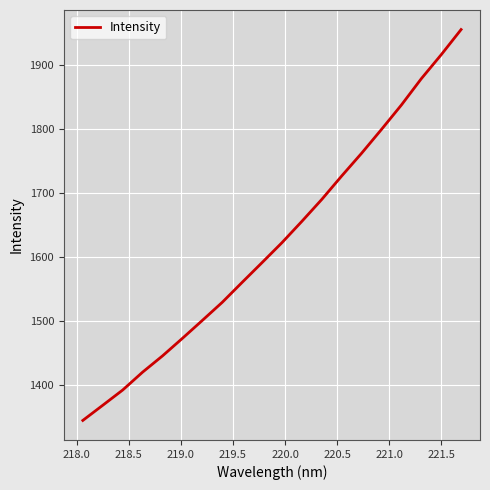

What is the difference between the maximum and minimum values?

609.9